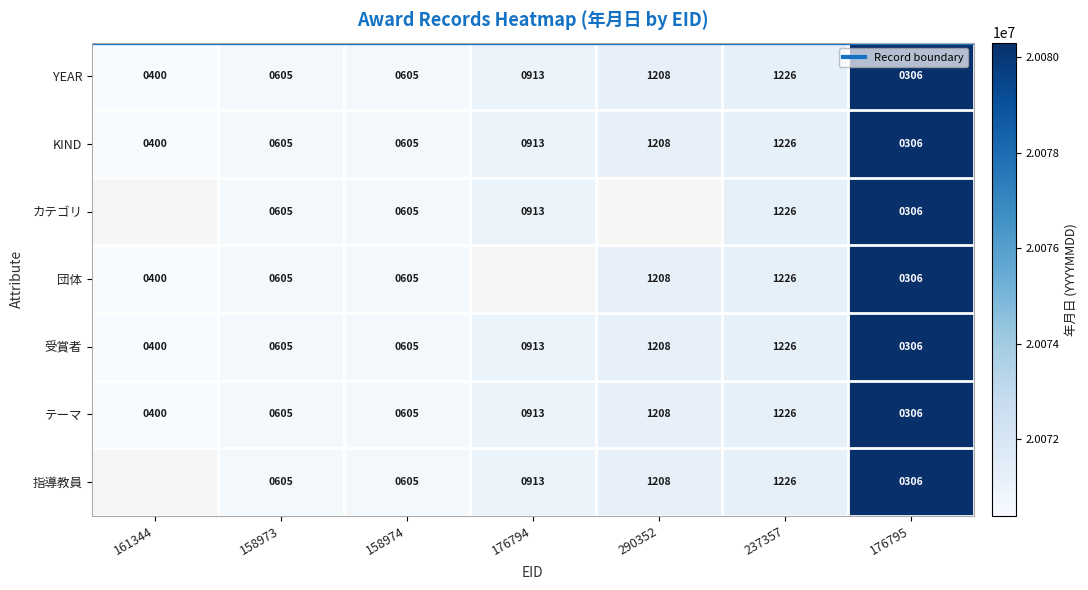

Approximately how many times larger is the value at 161344 compared to 237357?

1.0